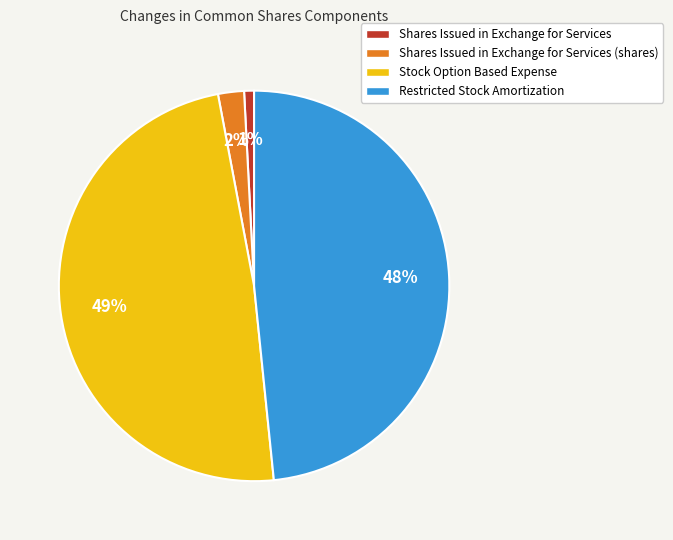

What is the smallest slice in the pie chart?

Shares Issued in Exchange for Services